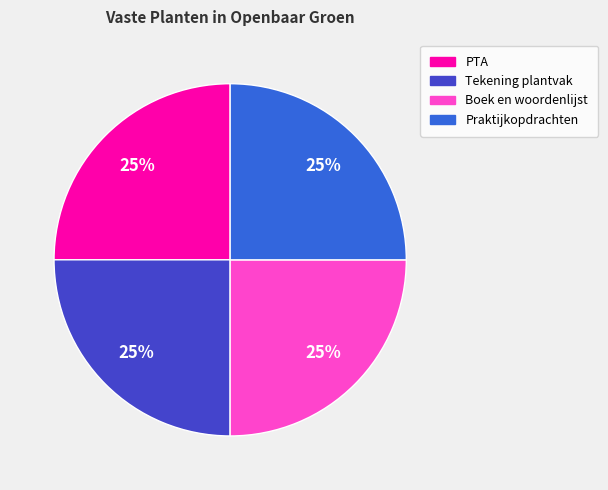

Approximately how many times larger is the value at Boek en woordenlijst compared to PTA?

1.0